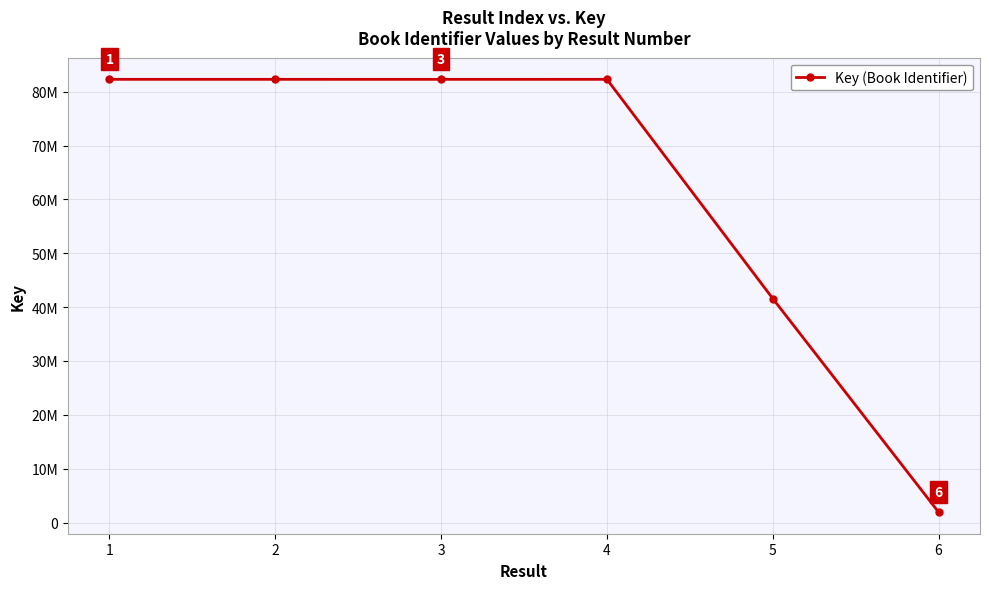

What is the minimum value shown in the chart?

1936253